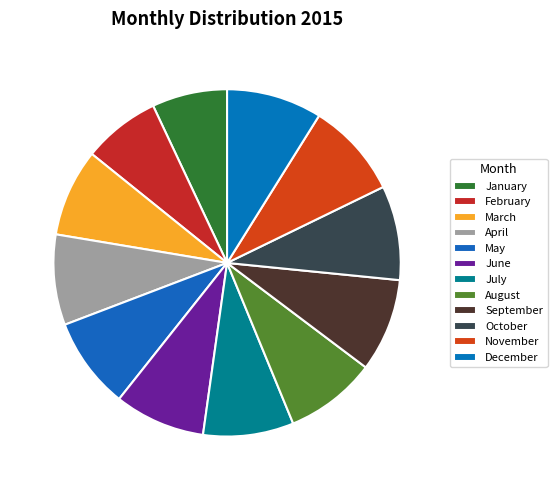

Does any single category account for the majority?

No